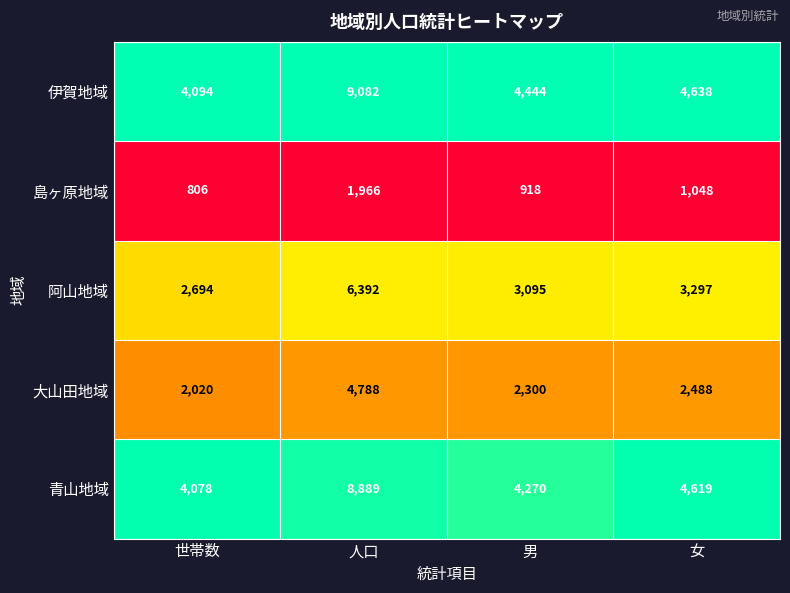

Reading left to right, transcribe all the data shown in this chart.

伊賀地域: 世帯数=4094	人口=9082	男=4444	女=4638
島ヶ原地域: 世帯数=806	人口=1966	男=918	女=1048
阿山地域: 世帯数=2694	人口=6392	男=3095	女=3297
大山田地域: 世帯数=2020	人口=4788	男=2300	女=2488
青山地域: 世帯数=4078	人口=8889	男=4270	女=4619